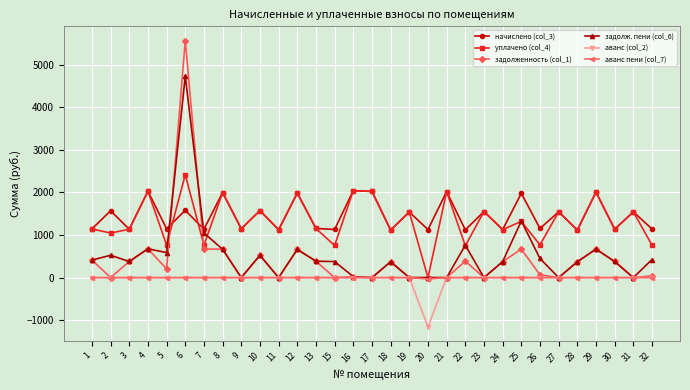

The value of задолженность (col_1) at 11 is -3018.2. True or false?

False